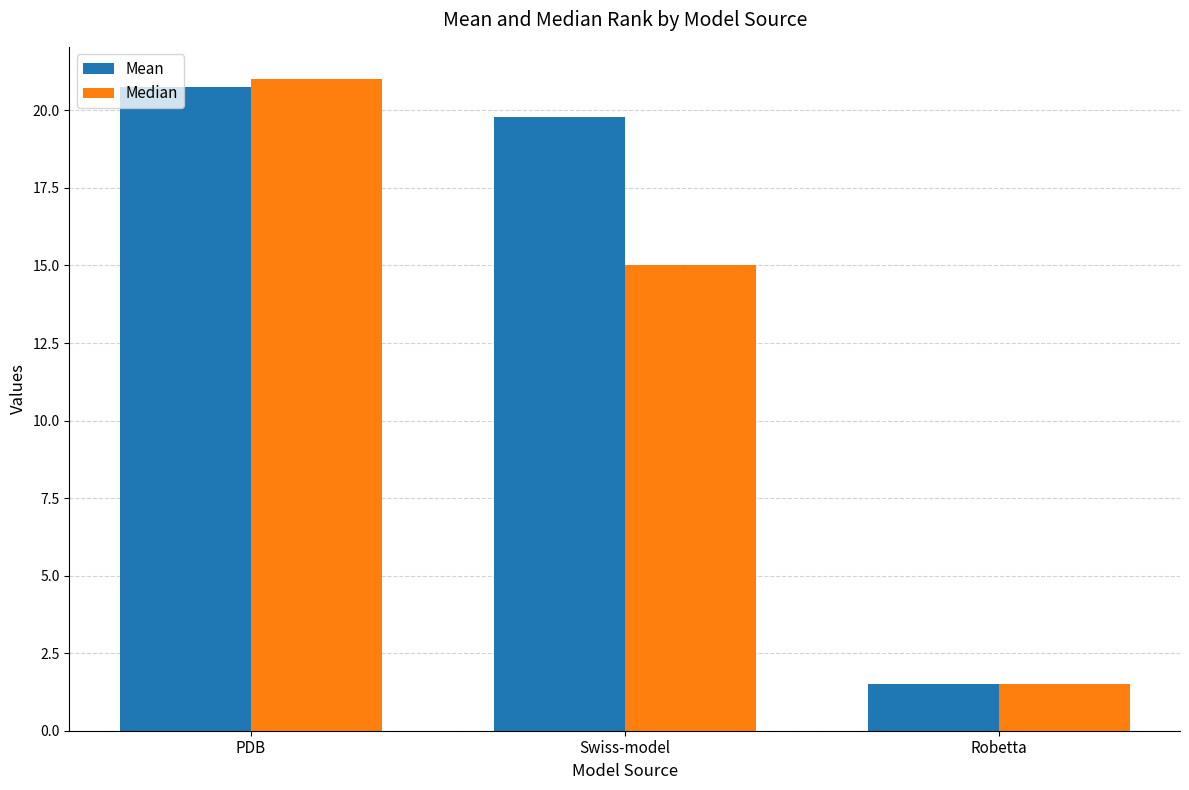

What is the minimum value shown in the chart?

1.5